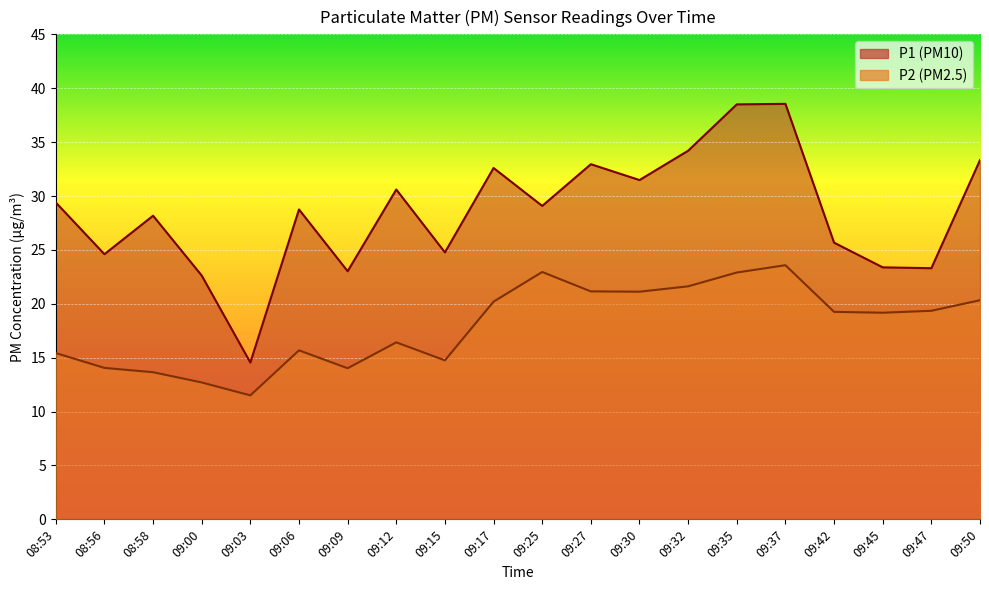

What is the spread (max minus min) of values at 09:30?

10.4